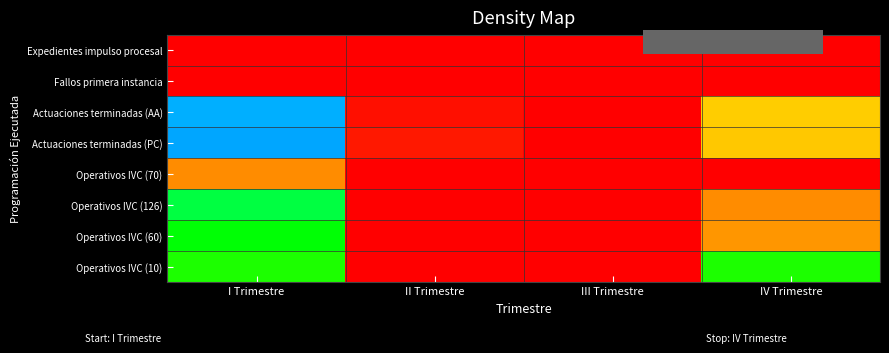

What is the smallest value displayed?

0.4